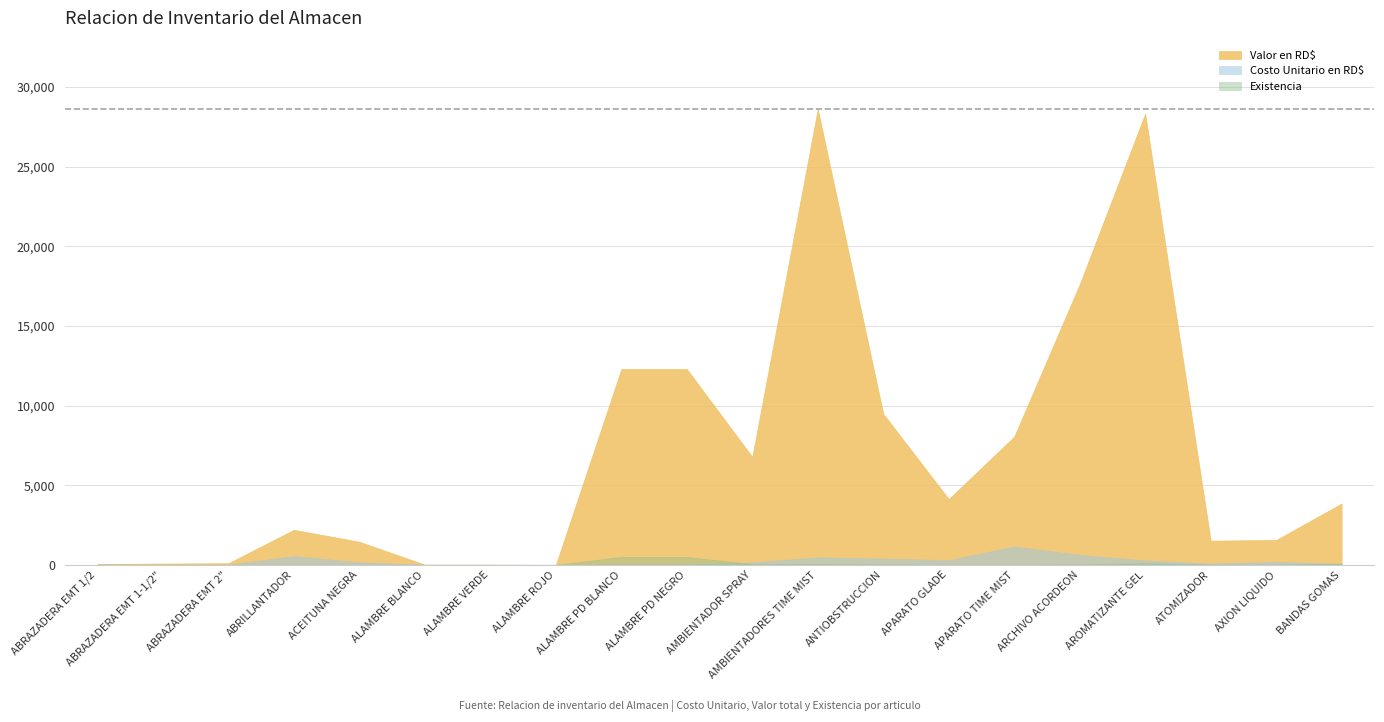

True or false: Valor en RD$ and Costo Unitario en RD$ intersect in this chart.

False